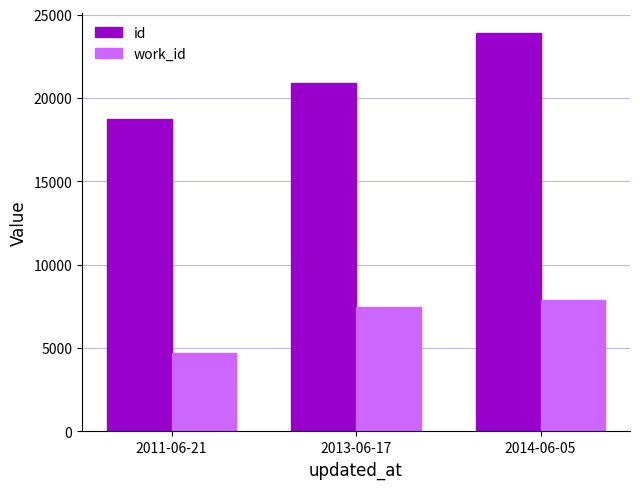

What position from the left is 2014-06-05?

3